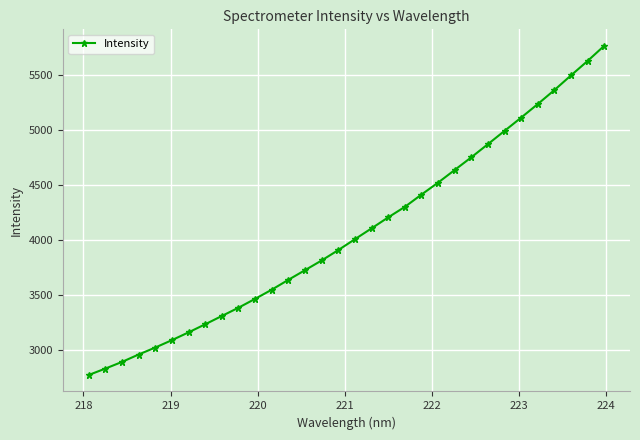

True or false: the data has more than 1 interior local peaks.

False